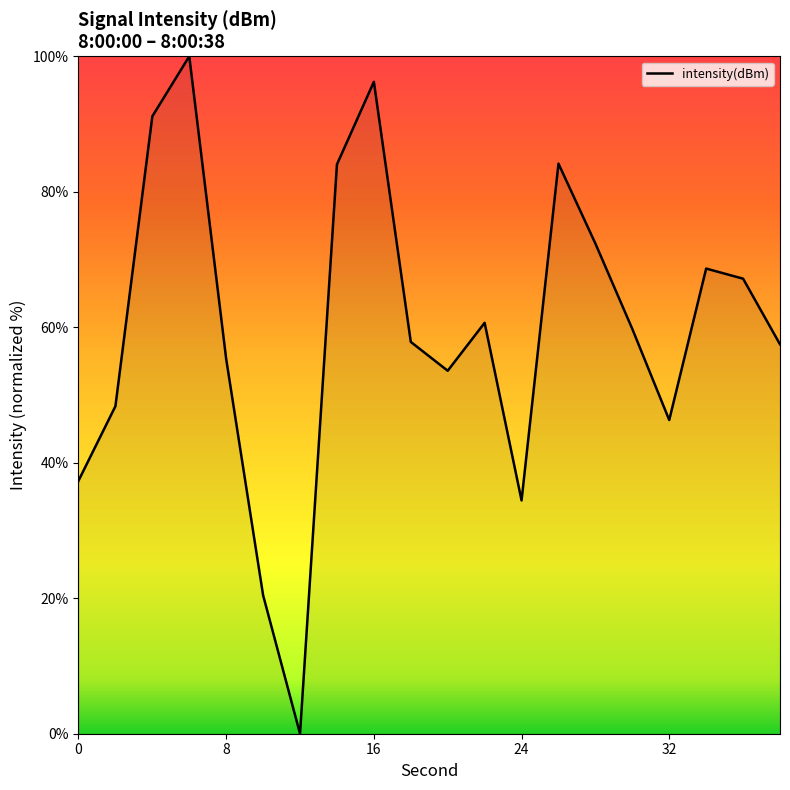

What is the maximum value shown in the chart?

100.0